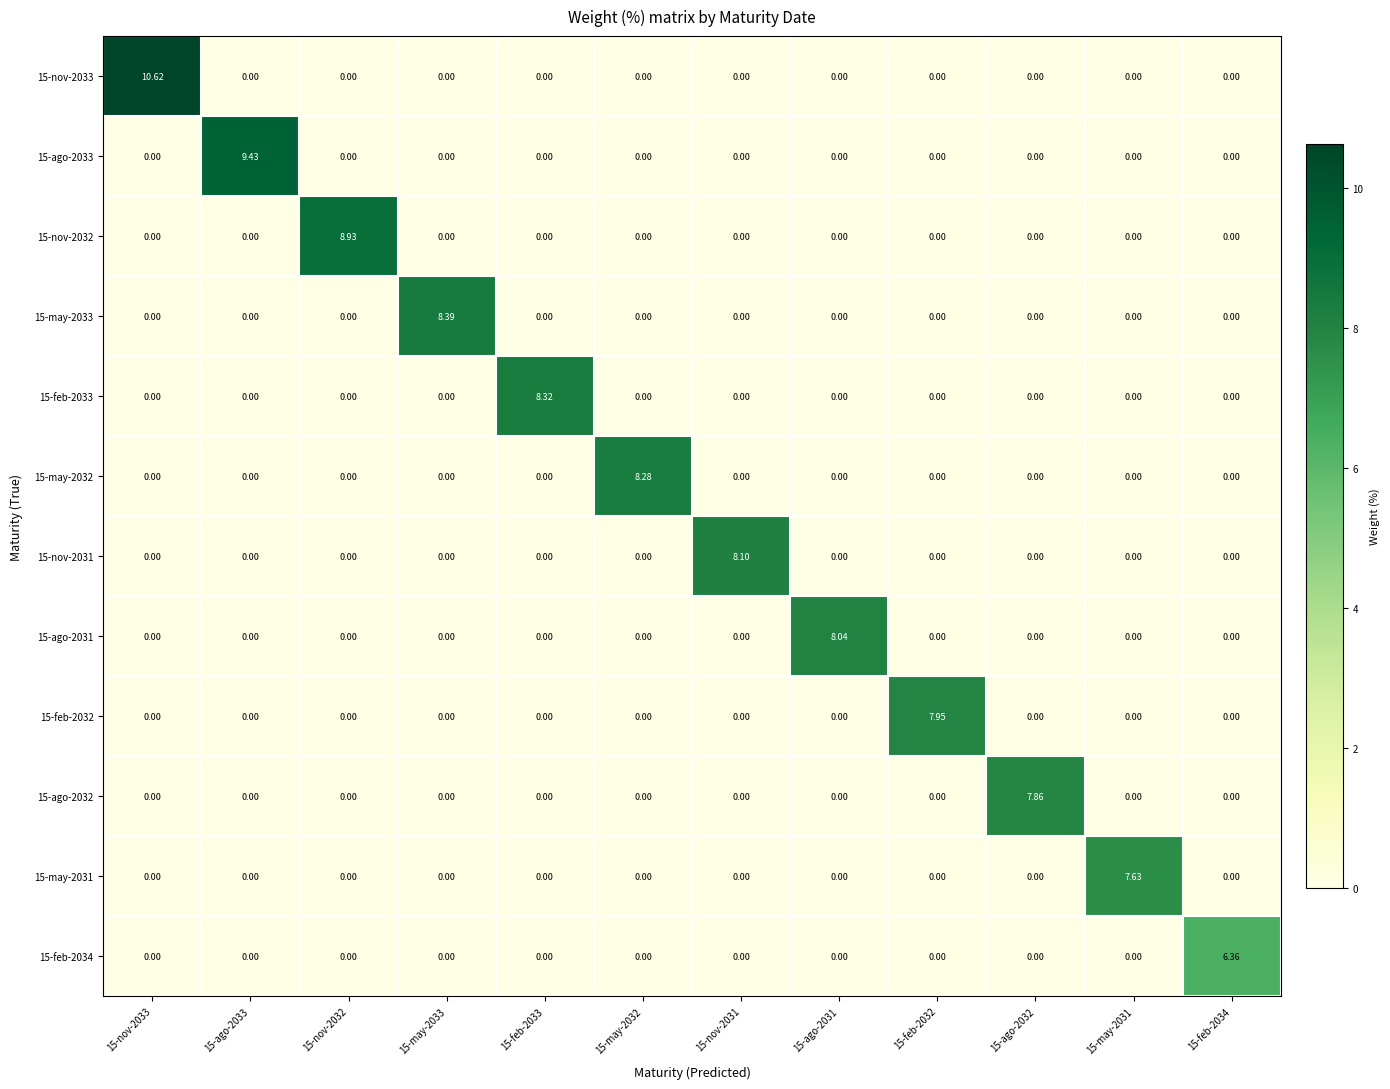

Which has a higher value, 15-may-2032 or 15-nov-2032?

15-may-2032